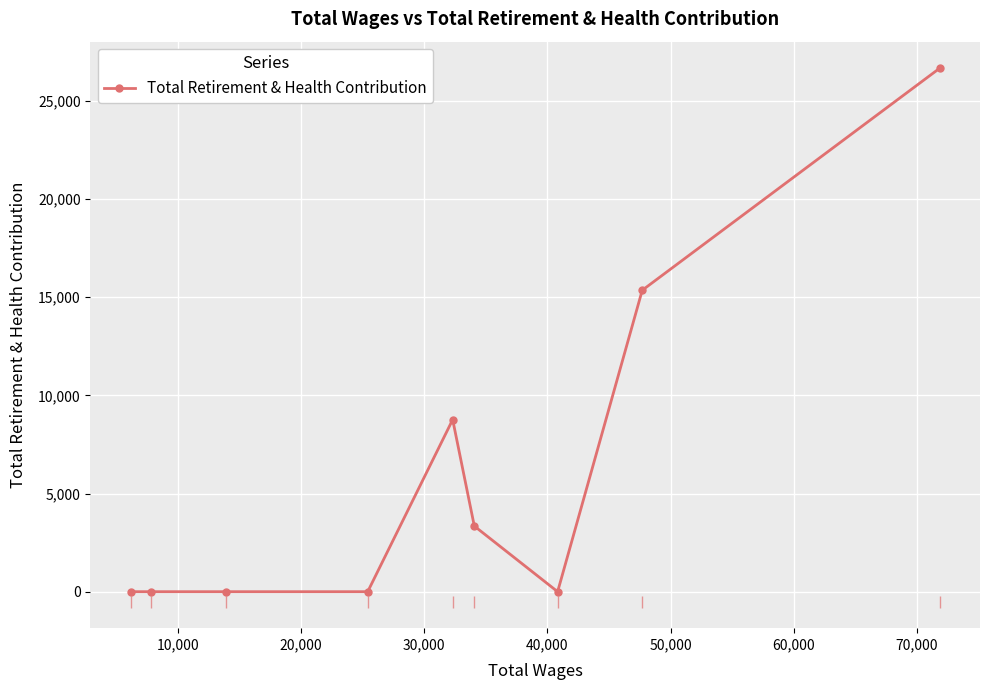

What is the sum of all values?

54114